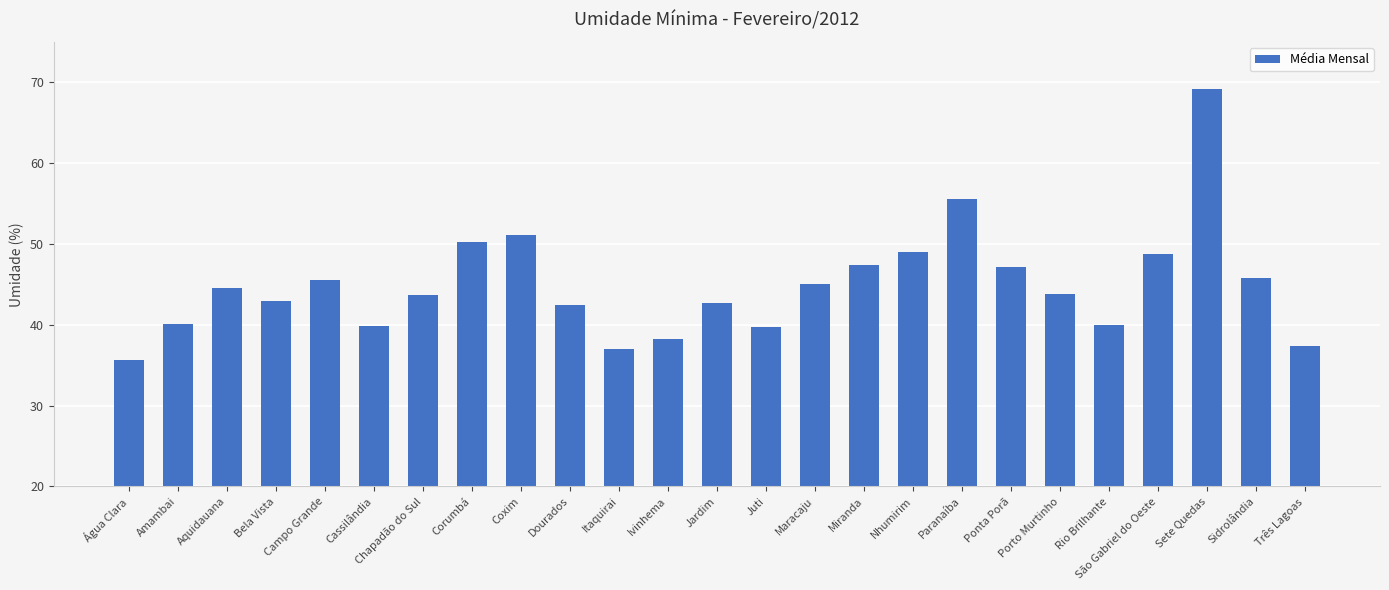

Are the bars horizontal?

No